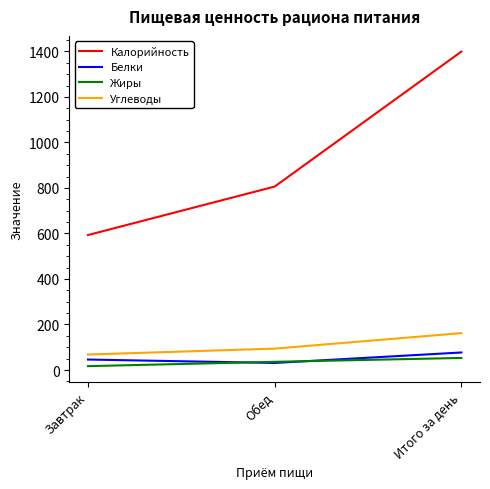

True or false: Калорийность has a value of 593 at Завтрак.

True